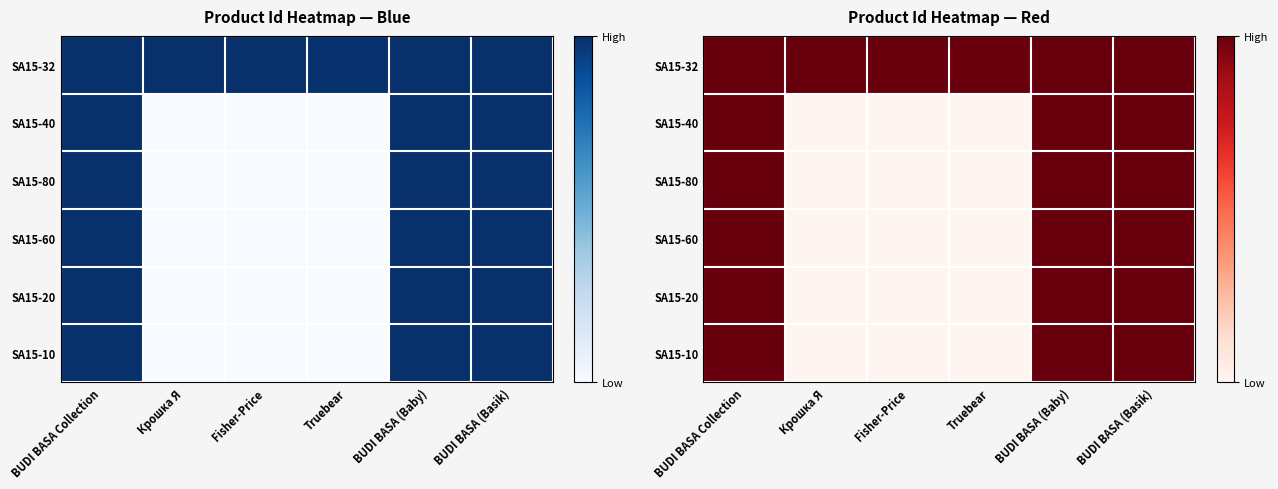

What is the difference between the maximum and minimum values in the SA15-60 series?

1.0